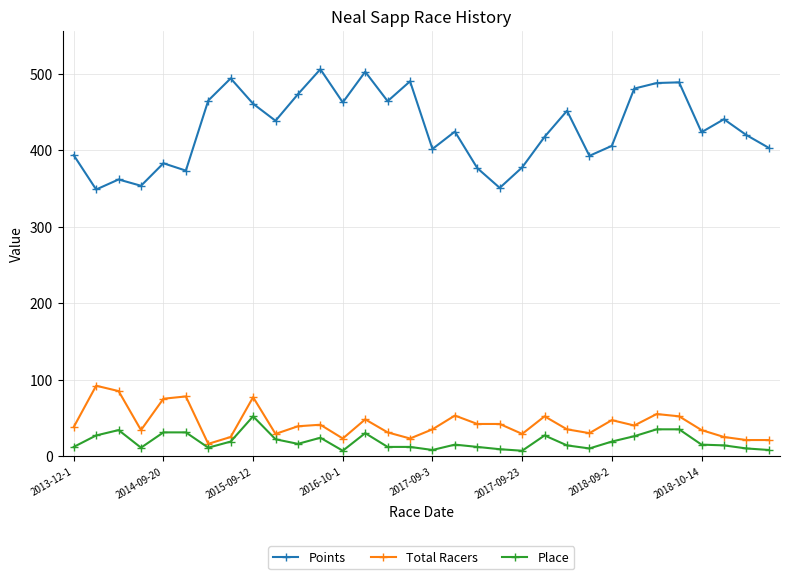

What is the lowest value of the Total Racers series?

16.0